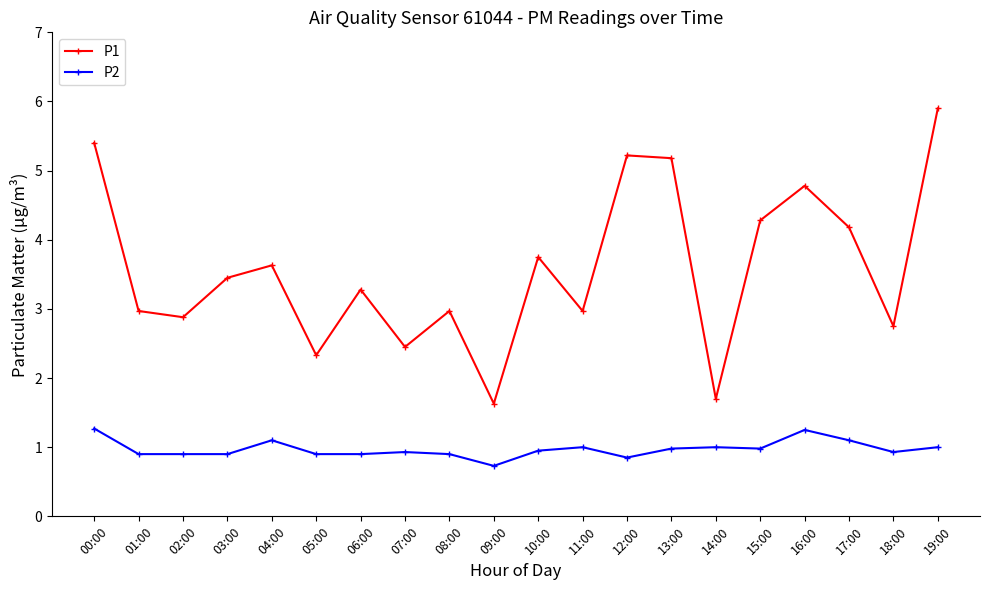

Where is the first local minimum for P1?

02:00